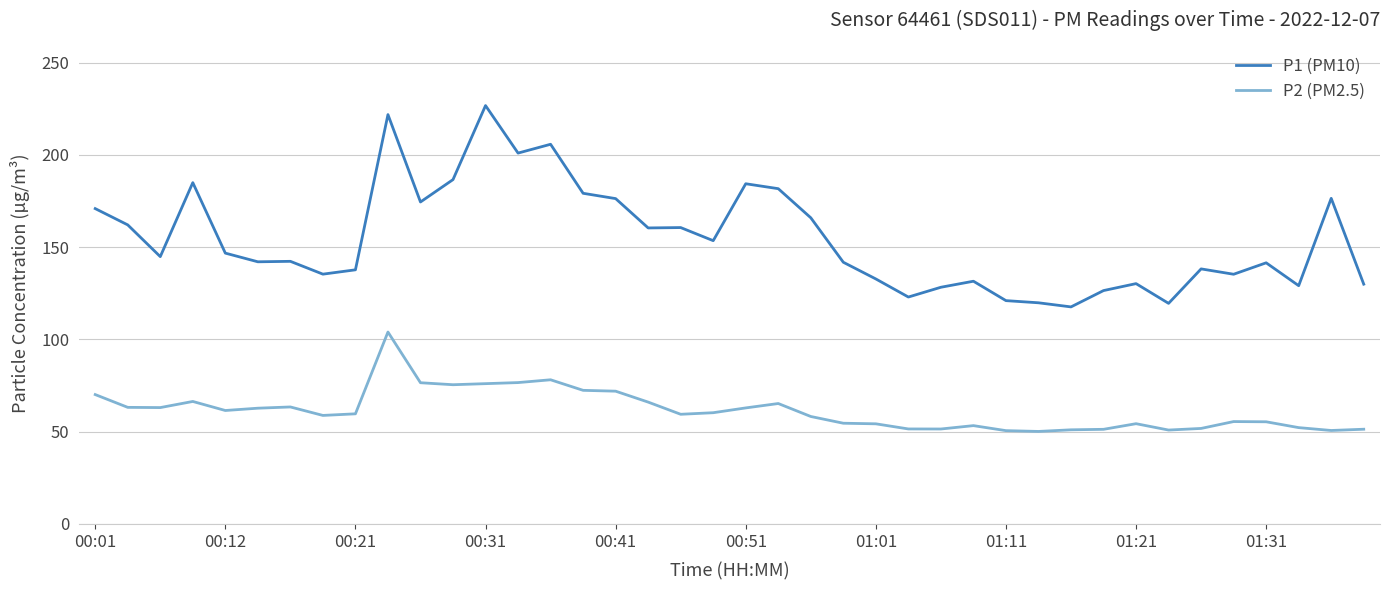

What is the maximum value for P2 (PM2.5)?

104.0